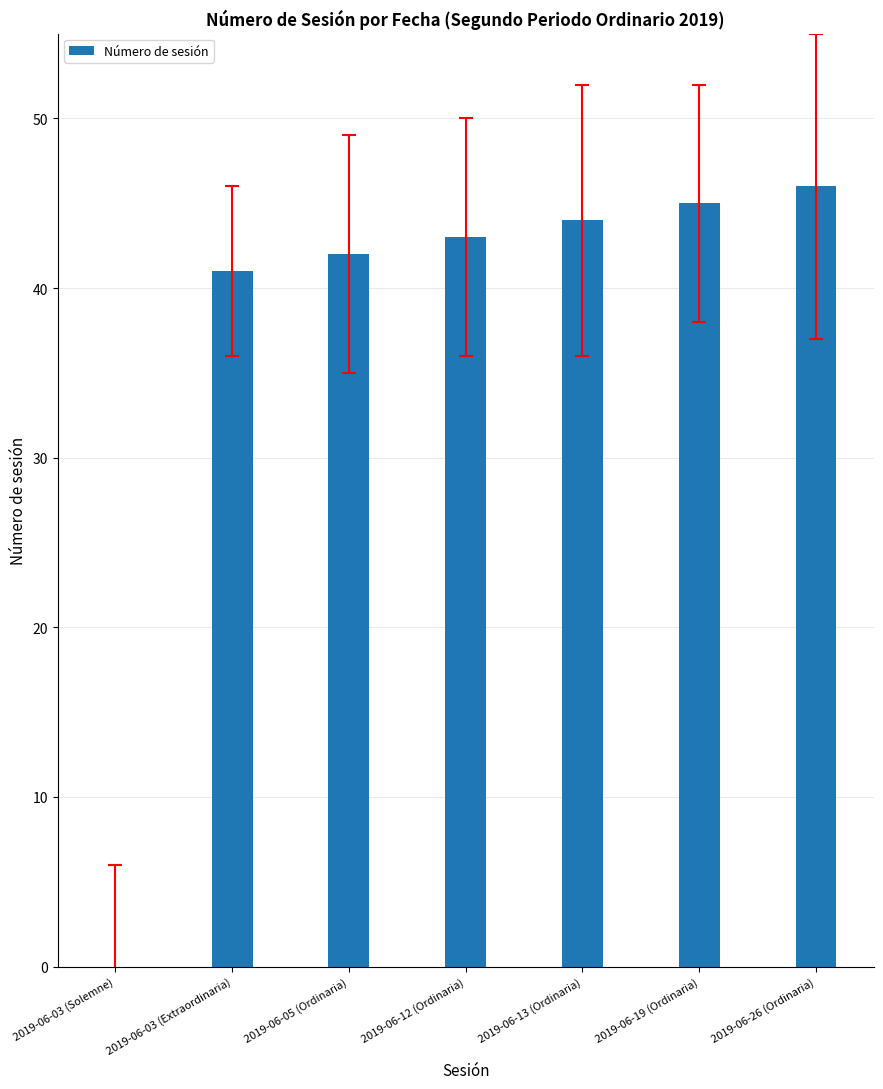

What is the sum of all values?

261